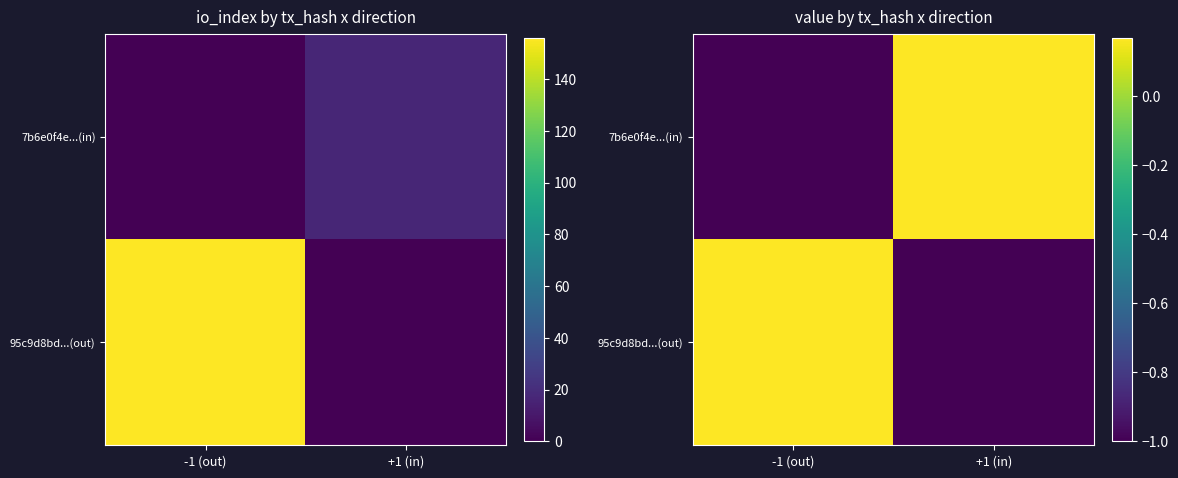

What is the total value across all series at +1 (in)?

-0.8